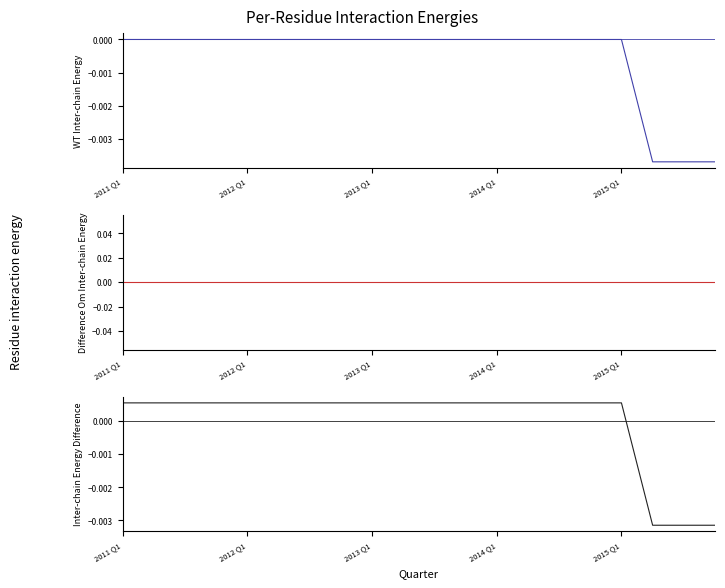

True or false: Difference Om Inter-chain Energy and WT Inter-chain Energy intersect in this chart.

False